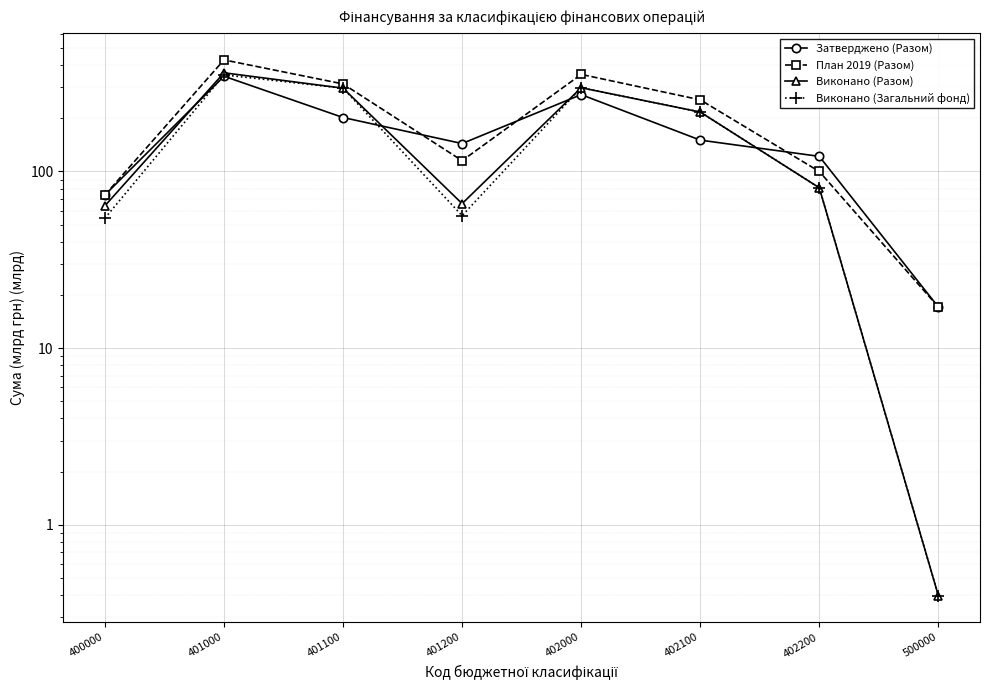

The value of План 2019 (Разом) at 402200 is 62.8. True or false?

False